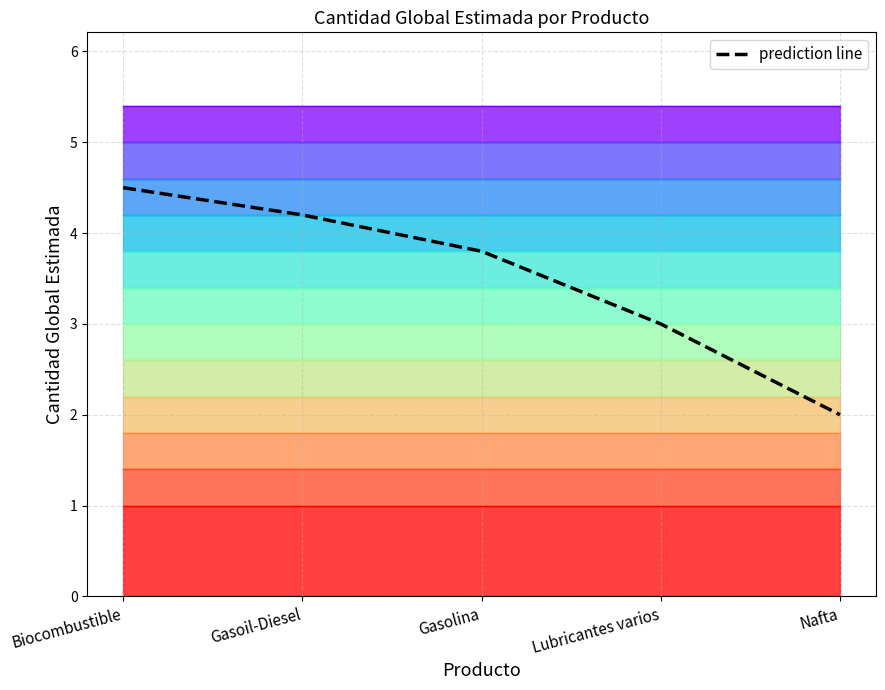

Which category has the highest value across all series?

Biocombustible